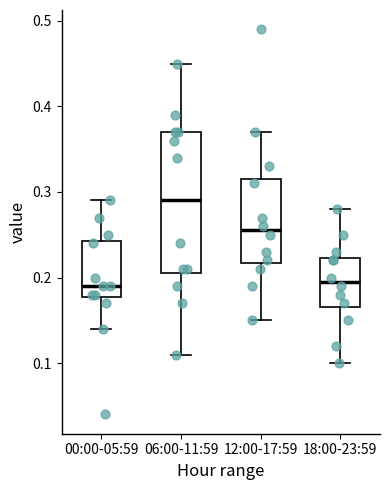

Reading left to right, read every box against the y-axis: the position of its median line, the range the box covers, and the ends of its whiskers. The values are not printed on the chart, so give them approximately, as read against the axis.

00:00-05:59: median 0.19, box 0.18 to 0.24, whiskers 0.14 to 0.29
06:00-11:59: median 0.29, box 0.21 to 0.37, whiskers 0.11 to 0.45
12:00-17:59: median 0.26, box 0.22 to 0.32, whiskers 0.15 to 0.37
18:00-23:59: median 0.20, box 0.17 to 0.22, whiskers 0.10 to 0.28